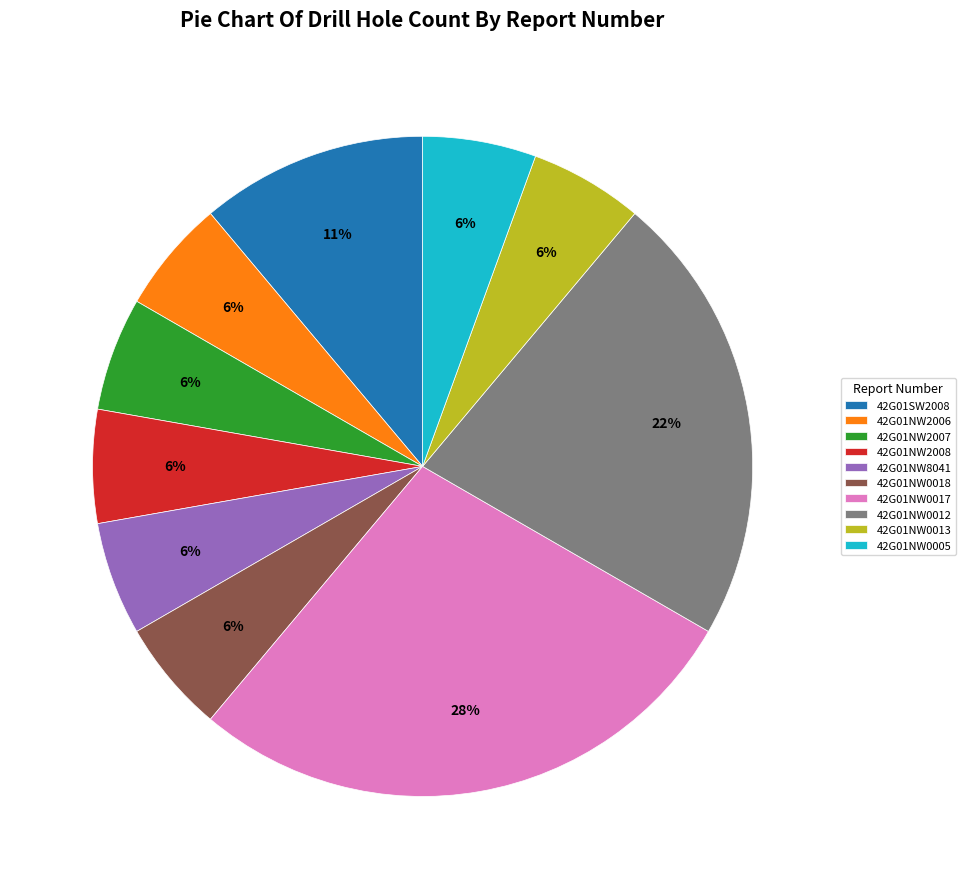

To the nearest percent, what is the average slice percentage?

10%